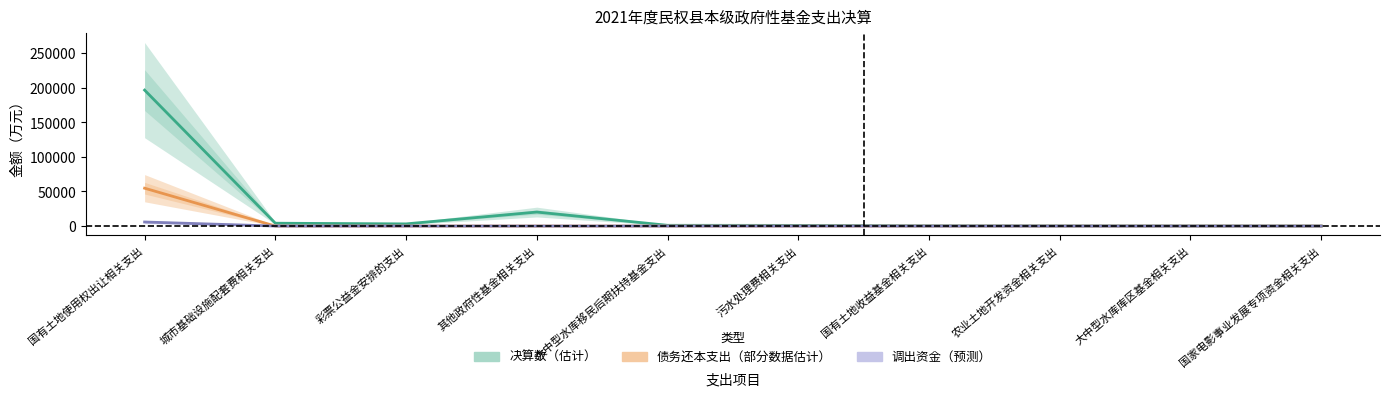

Is it true that 调出资金（预测） equals 0 at 国家电影事业发展专项资金相关支出?

True